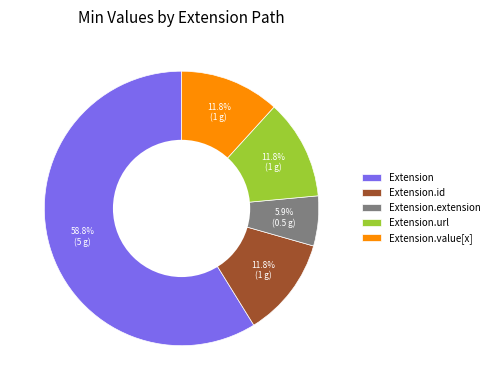

Is there any slice that represents more than half of the pie?

Yes